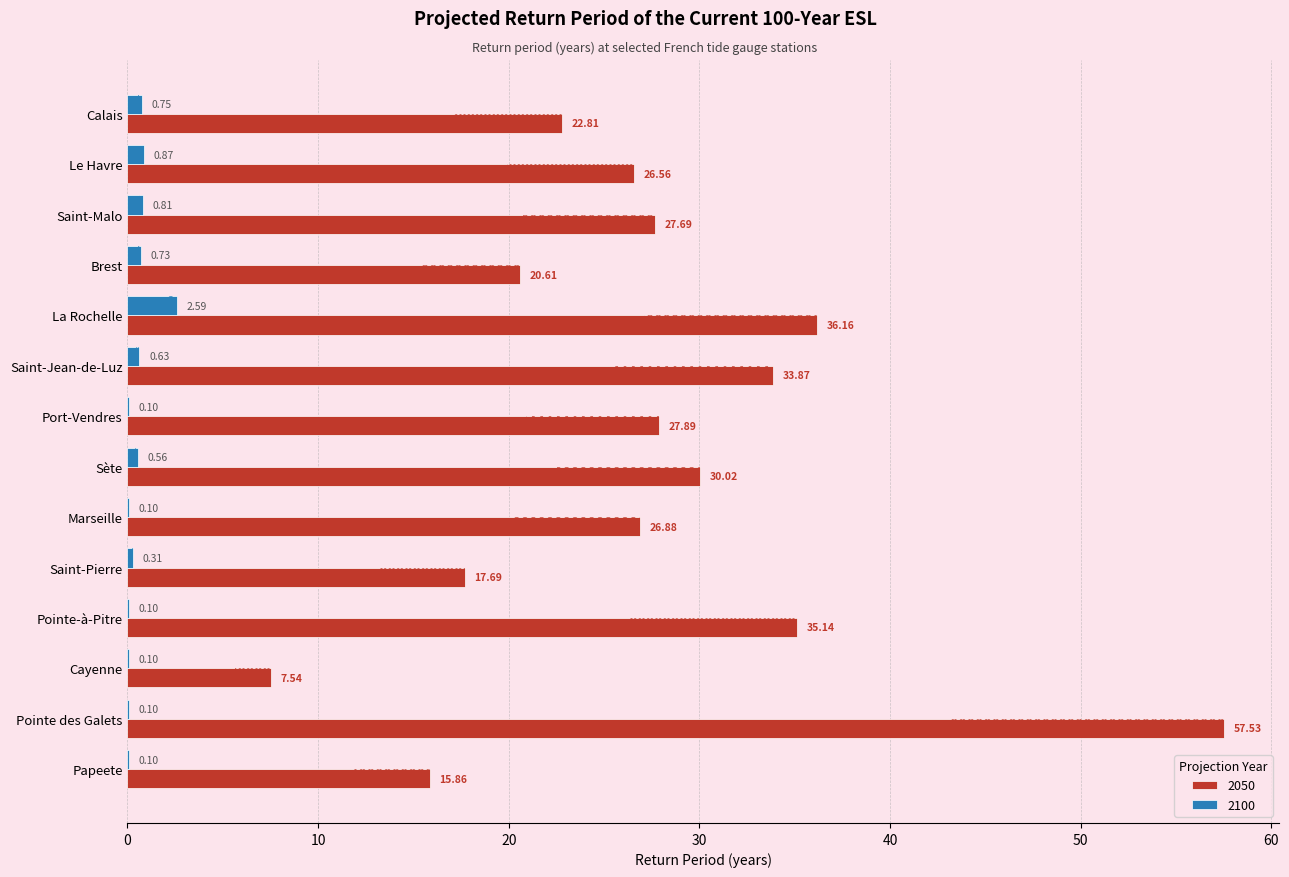

Is the value of 2050 at Marseille greater than the value of 2100 at Marseille?

Yes